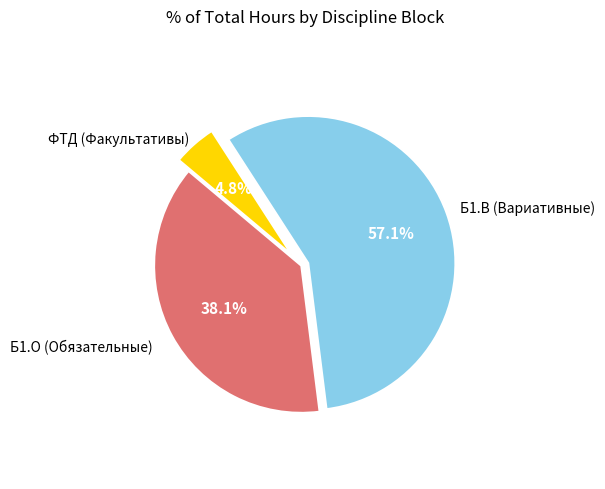

Is there a majority slice in this chart?

Yes